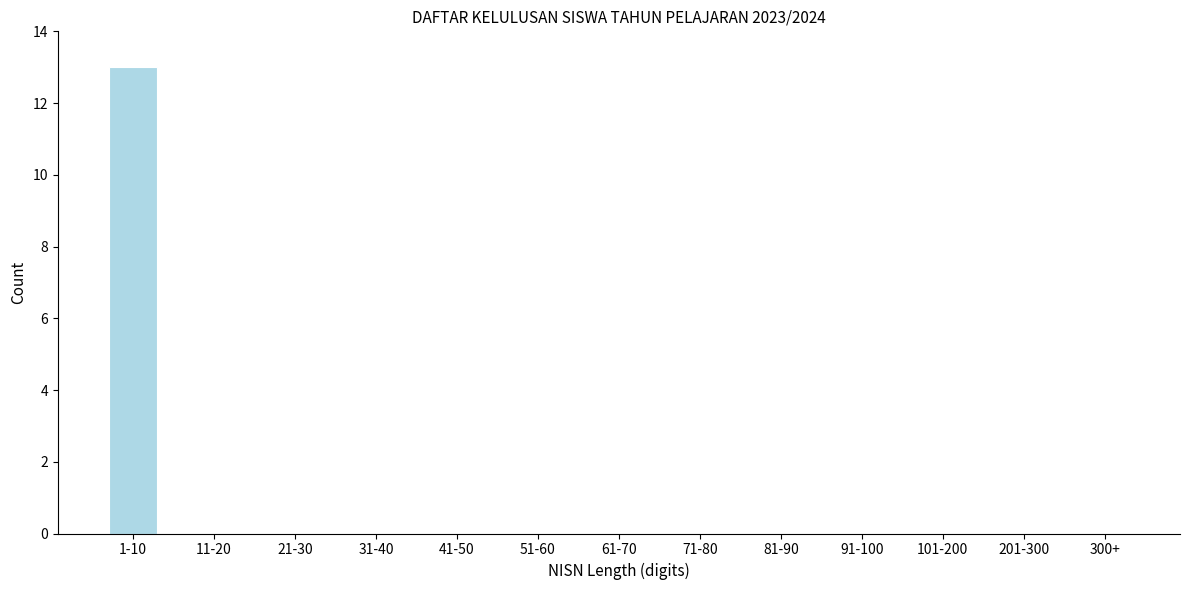

Reading left to right, what are all the values shown in this chart?

1-10=13	11-20=0	21-30=0	31-40=0	41-50=0	51-60=0	61-70=0	71-80=0	81-90=0	91-100=0	101-200=0	201-300=0	300+=0